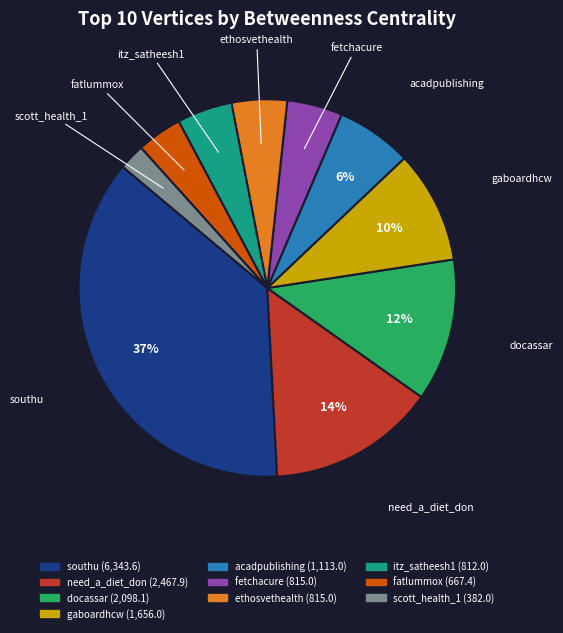

Which has a higher value, fetchacure or acadpublishing?

acadpublishing